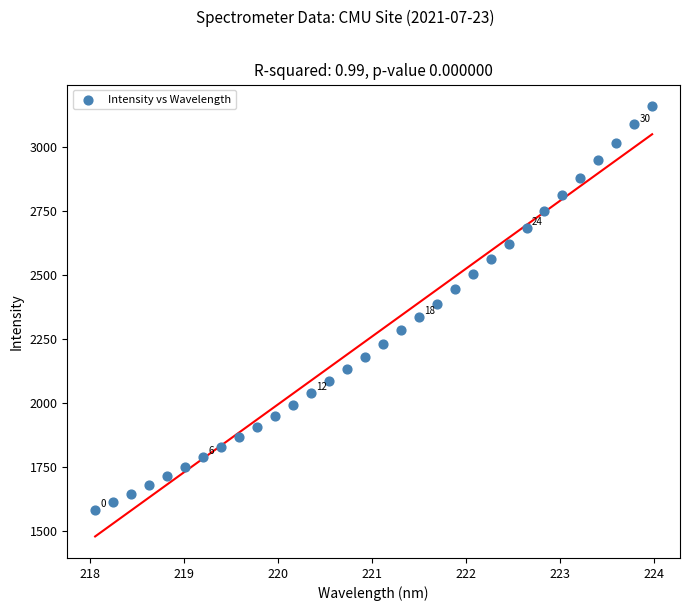

What is the range of X values (max minus min)?

5.9